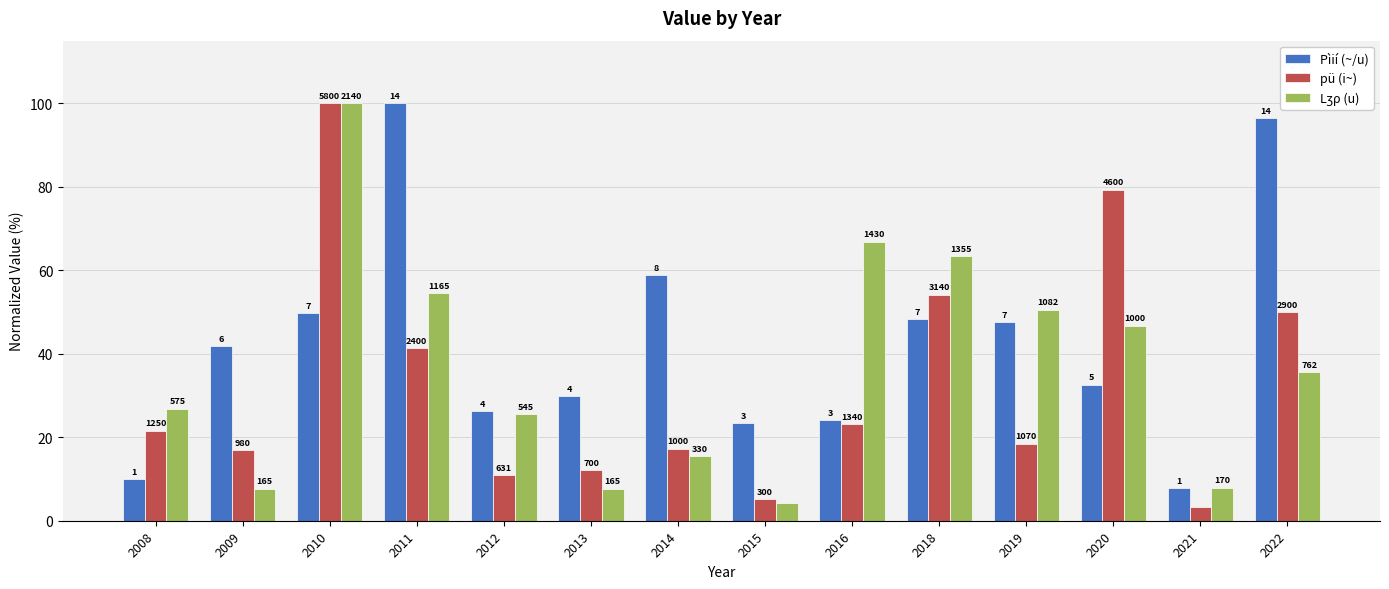

What is the difference between the Pìií (~/u) values at 2013 and 2011?

70.2